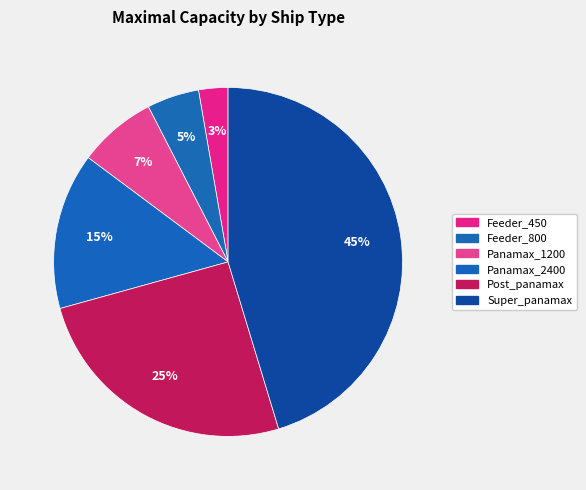

How many segments does this pie chart have?

6